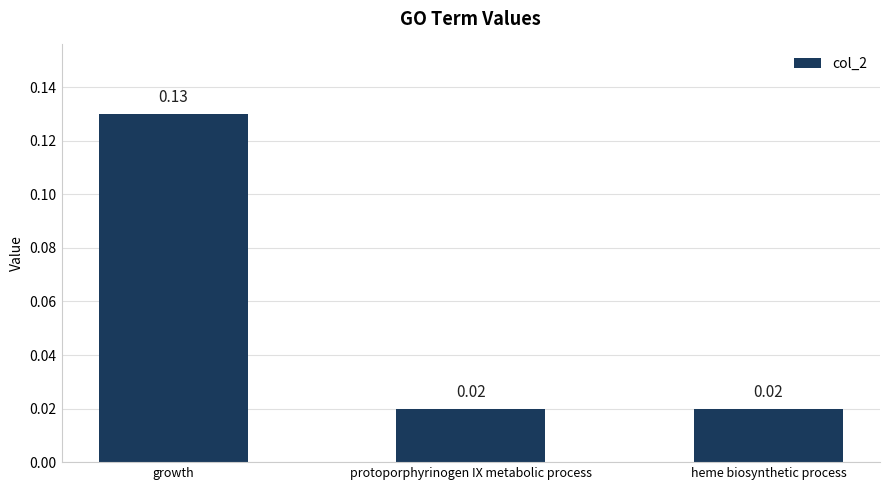

How many values are between 0 and 1?

3